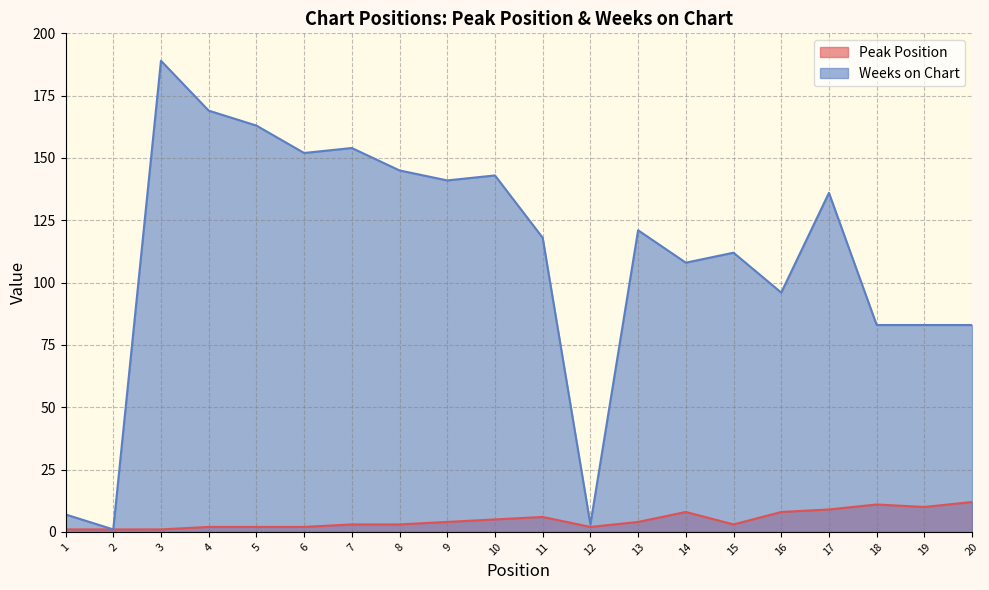

Reading left to right, transcribe all the data shown in this chart.

Peak Position: 1=1	2=1	3=1	4=2	5=2	6=2	7=3	8=3	9=4	10=5	11=6	12=2	13=4	14=8	15=3	16=8	17=9	18=11	19=10	20=12
Weeks on Chart: 1=7	2=1	3=189	4=169	5=163	6=152	7=154	8=145	9=141	10=143	11=118	12=3	13=121	14=108	15=112	16=96	17=136	18=83	19=83	20=83